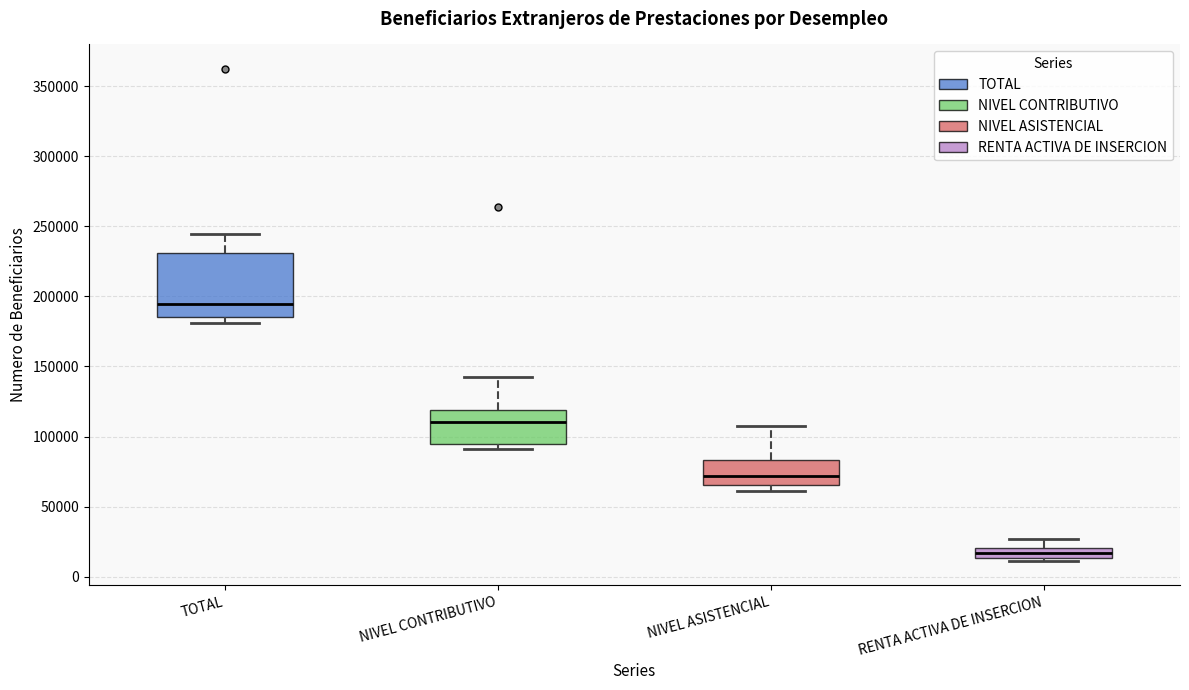

Which box is the tallest, from its lower edge to its upper edge?

TOTAL